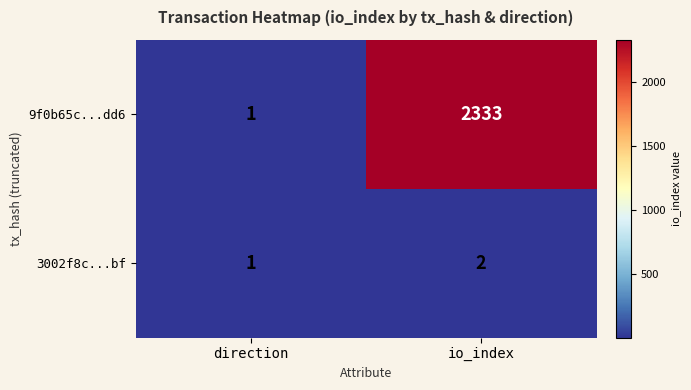

At which label is 3002f8c...bf closest to 1?

direction